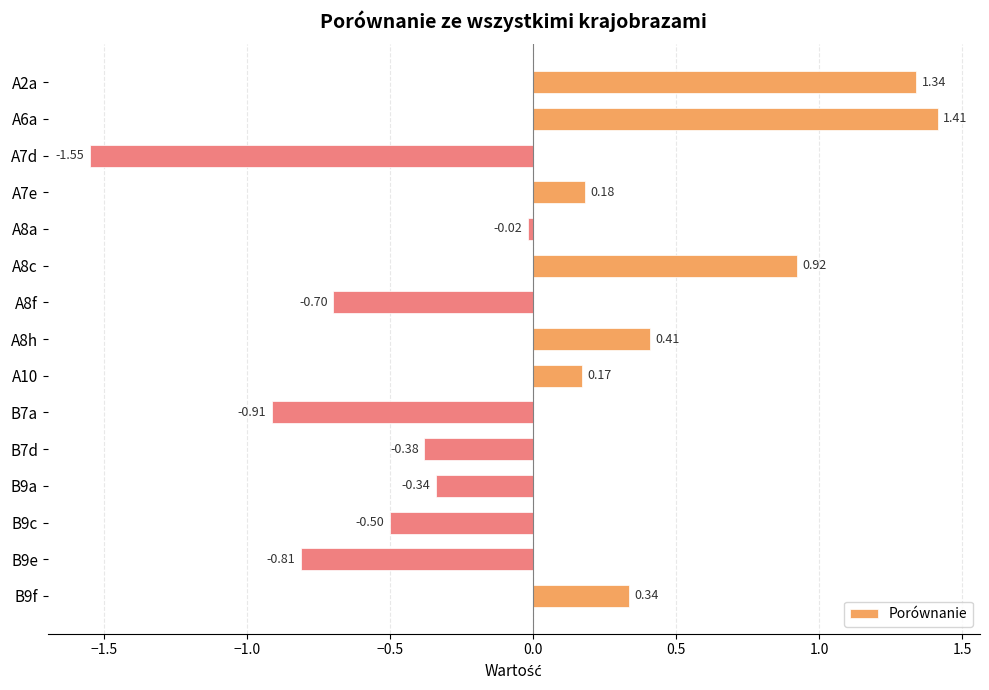

What is the difference between the values at B9c and A8a?

0.5